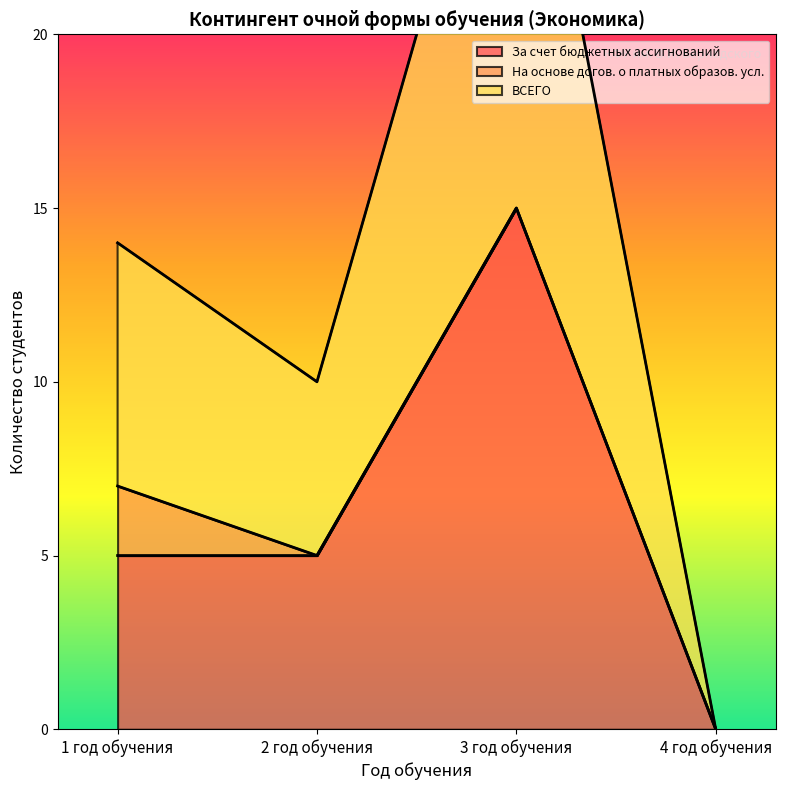

Between 2 год обучения and 4 год обучения, which series saw the biggest shift?

За счет бюджетных ассигнований